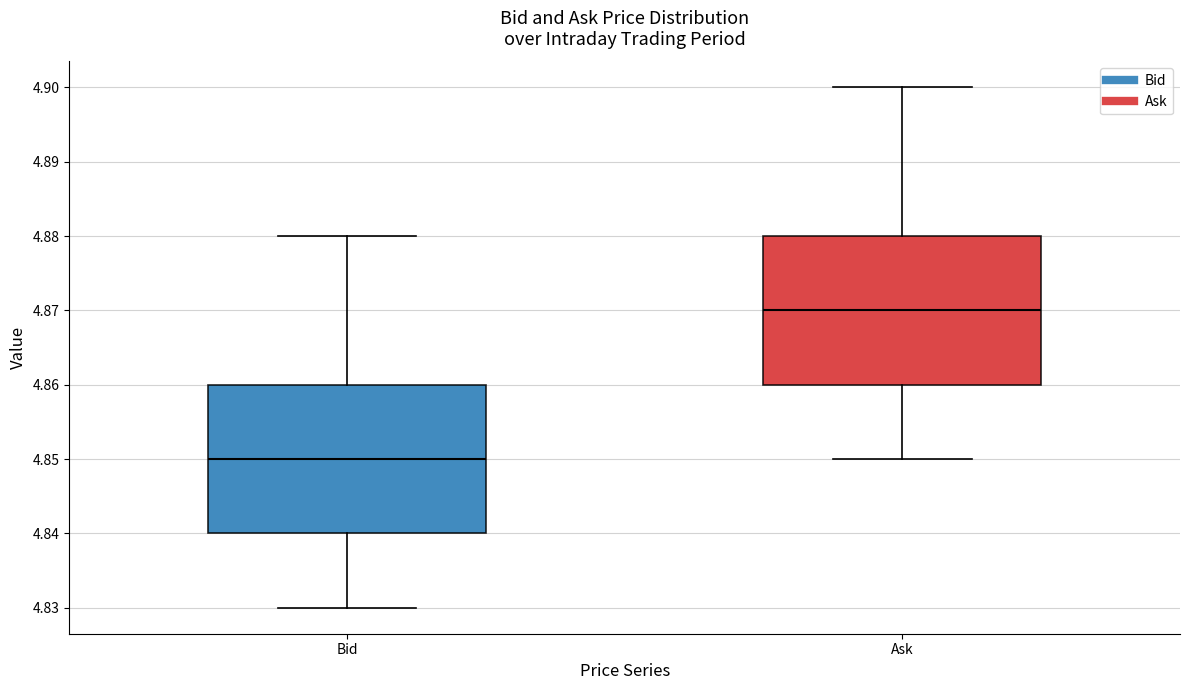

Which box's median line is the lowest?

Bid